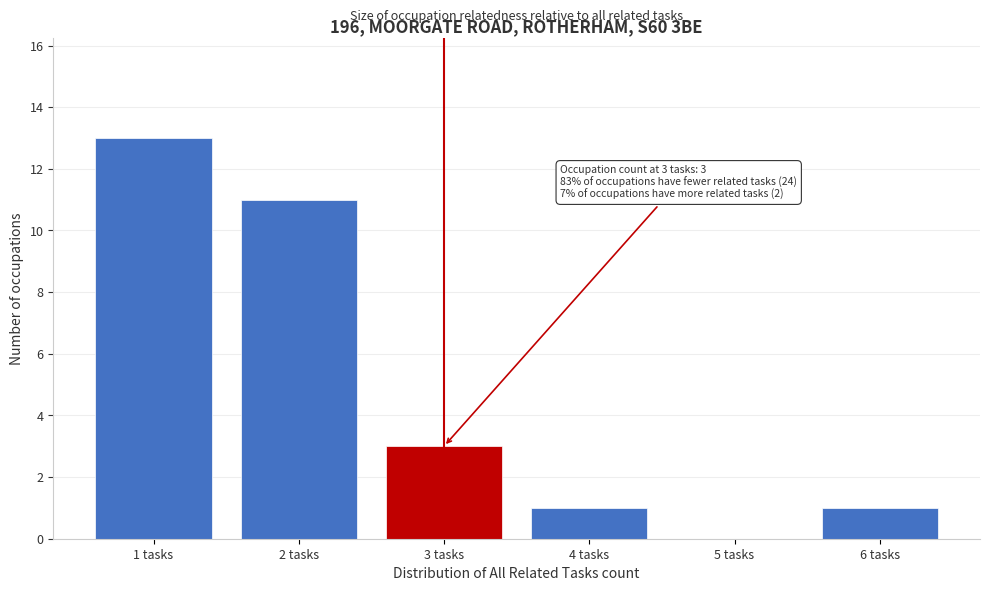

Over which range of the x-axis is the bar tallest?

0.5 to 1.5